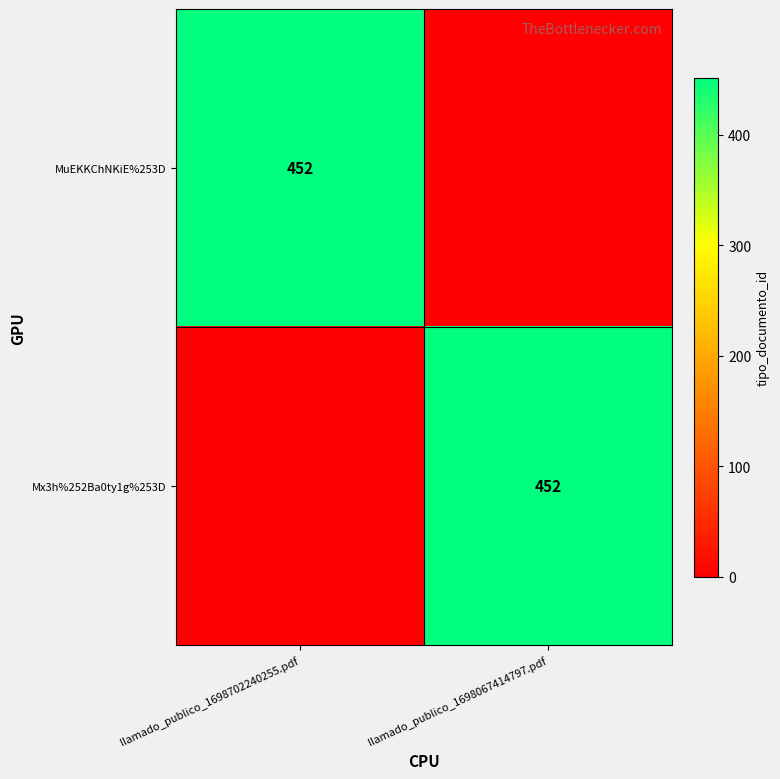

The value of MuEKKChNKiE%253D at llamado_publico_1698702240255.pdf is 452. True or false?

True